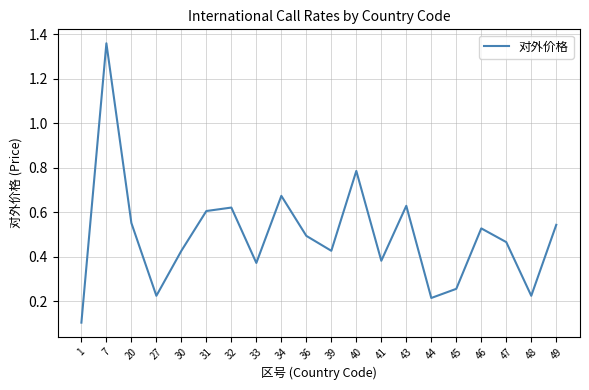

What is the change in value from 31 to 48?

-0.4